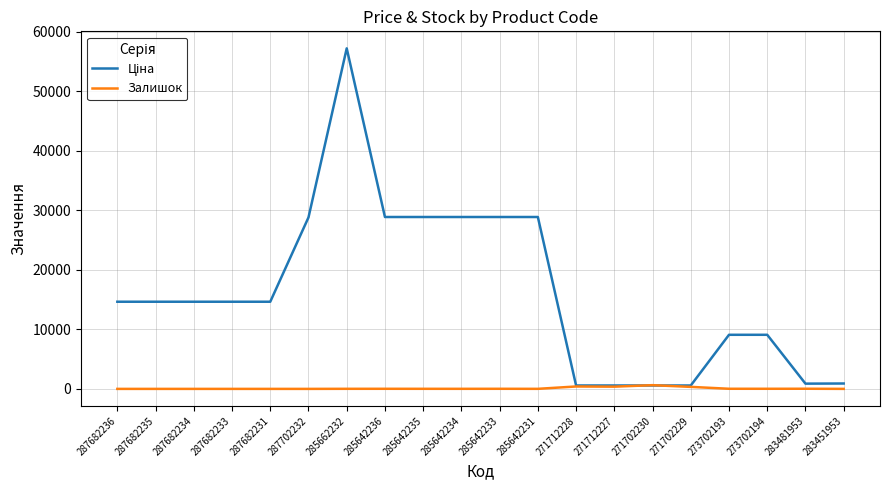

What is the maximum value shown in the chart?

57235.5